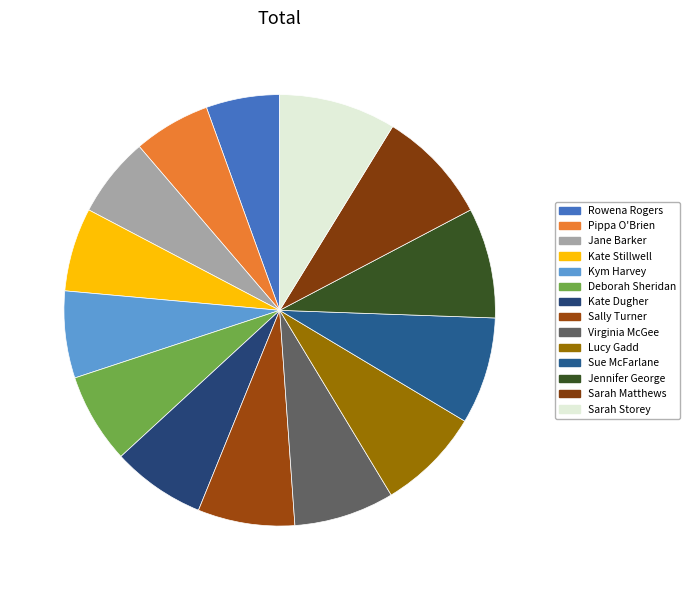

How many slices are in this pie chart?

14